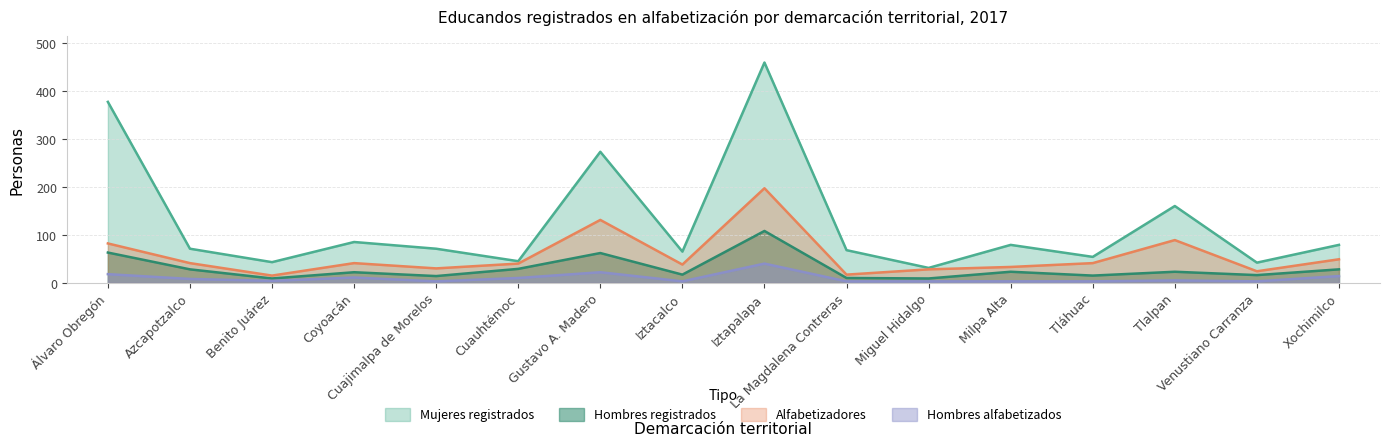

What is the approximate value of Alfabetizadores at Iztapalapa, to the nearest 10?

200